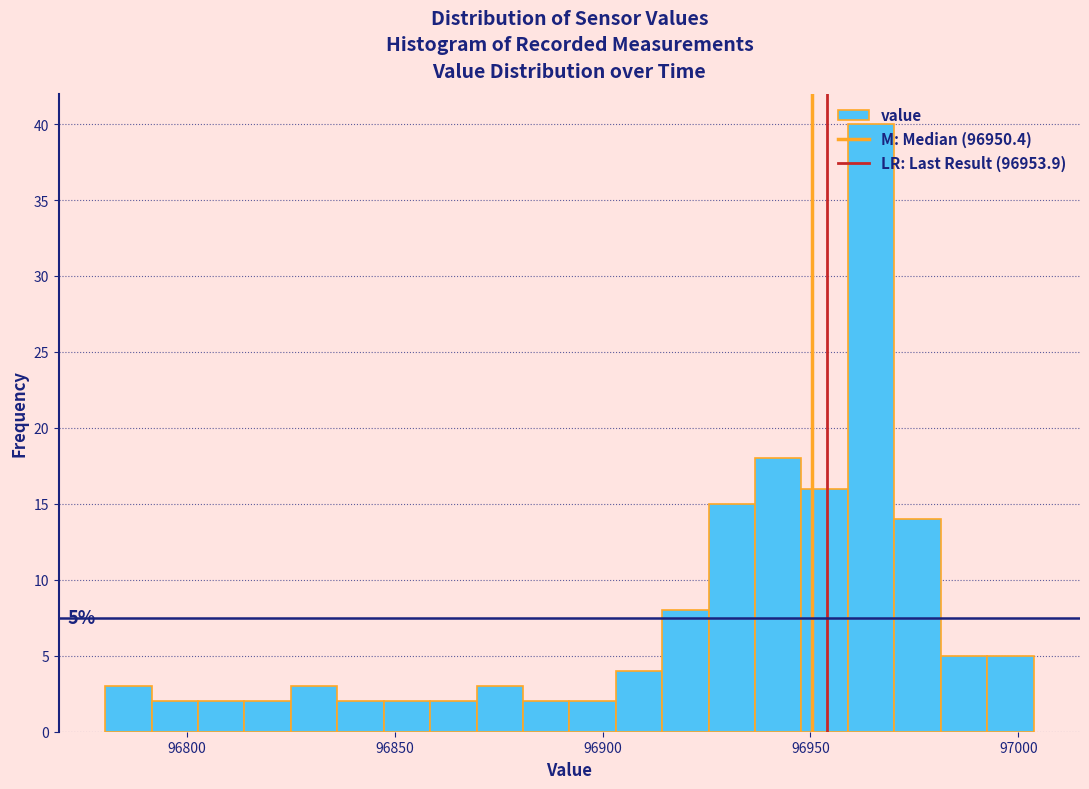

Around what value on the x-axis is the tallest bar? Give the approximate position of its centre, as read against the axis.

96965